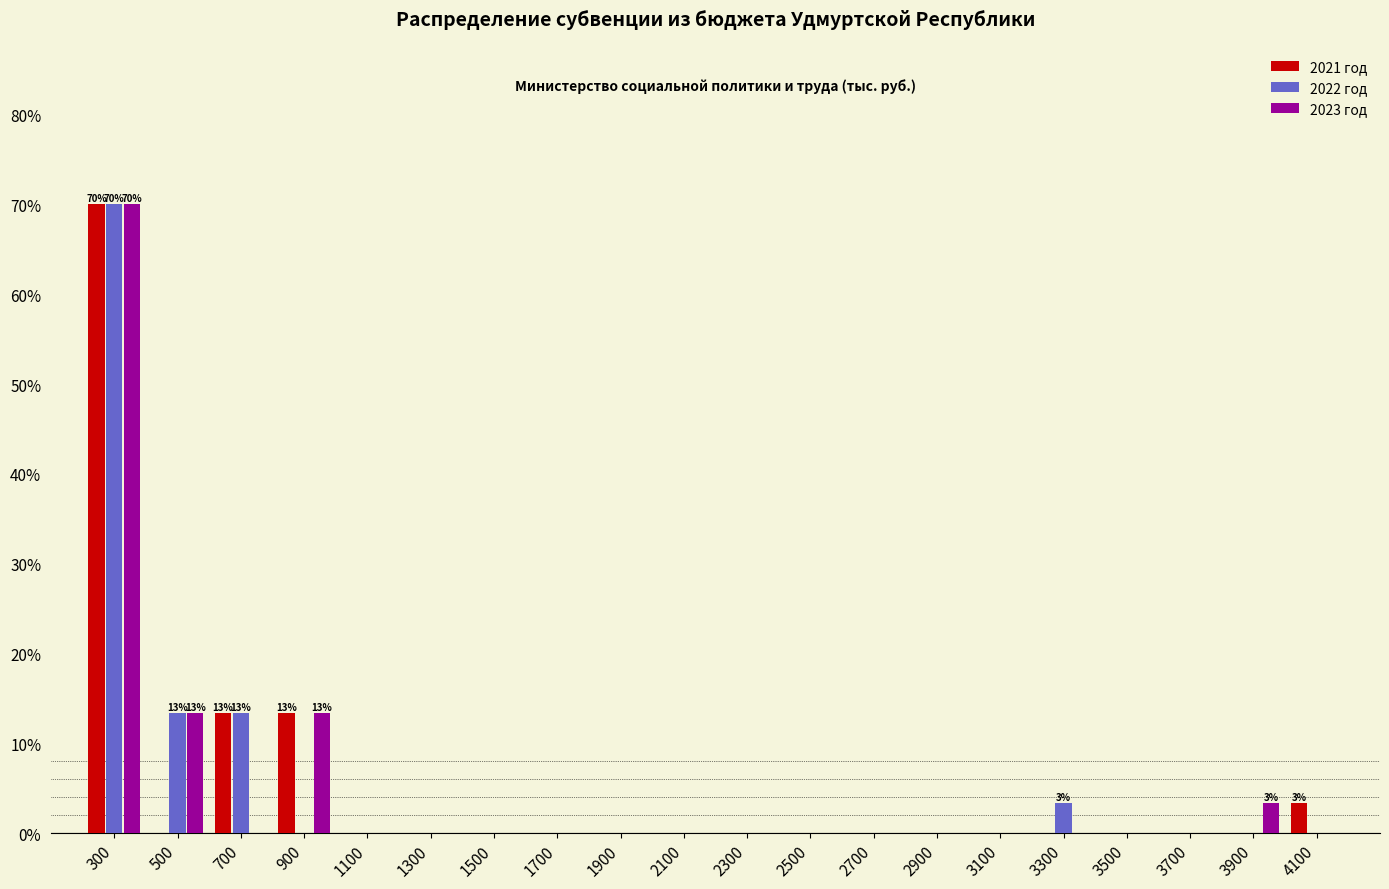

In the 2022 год series, which range on the x-axis has the tallest bar?

200 to 400